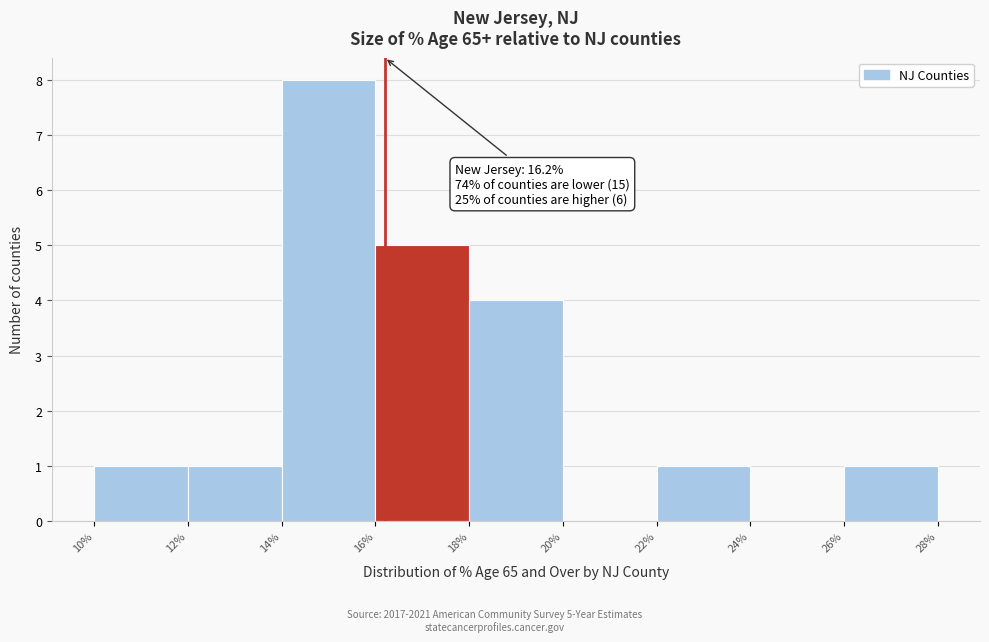

Over which range of the x-axis is the bar tallest?

14% to 16%